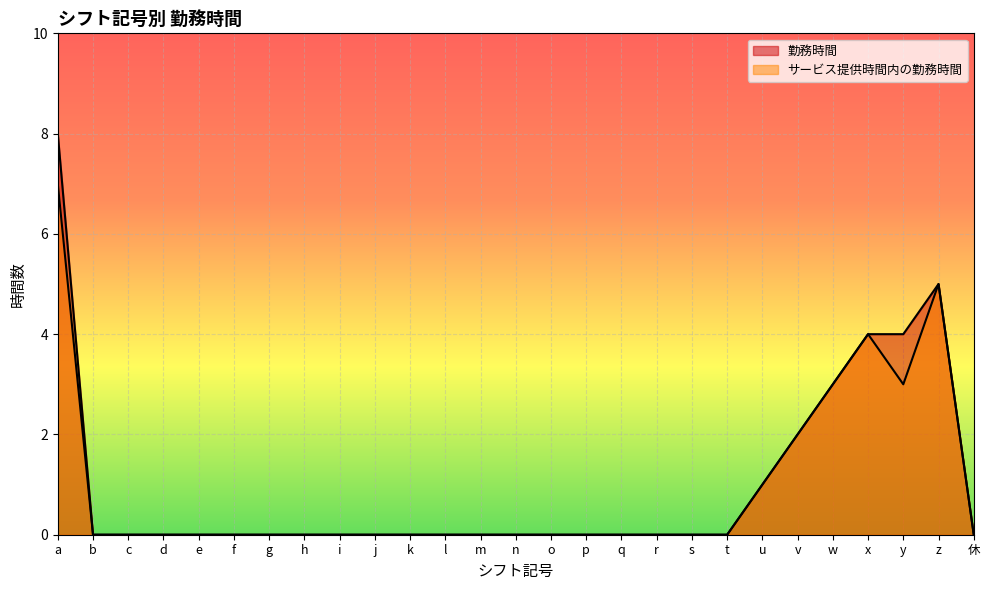

Is it true that 勤務時間 equals 0 at g?

True